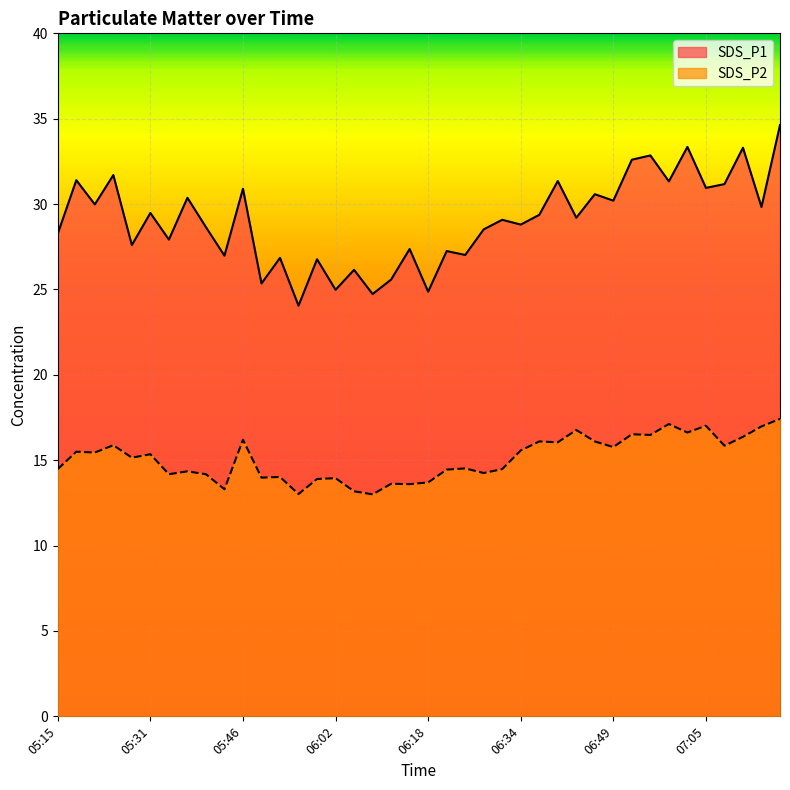

What is the label of the 19th point from the left?

06:12